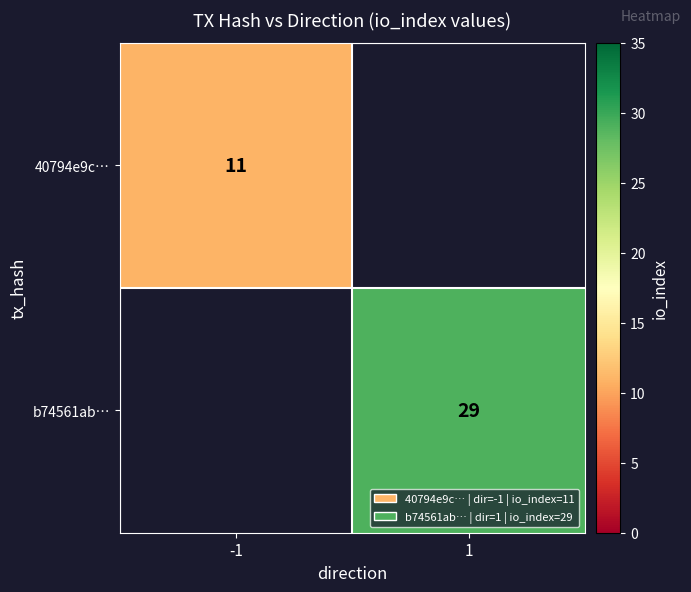

Is it true that b74561ab… equals 29 at 1?

True